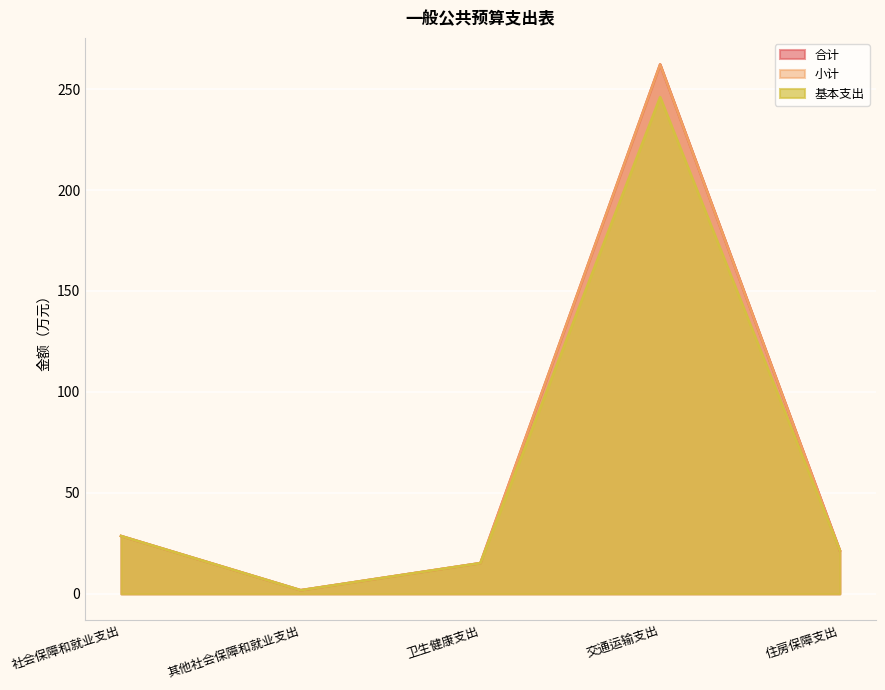

What are all the series names shown in the legend?

合计, 小计, 基本支出